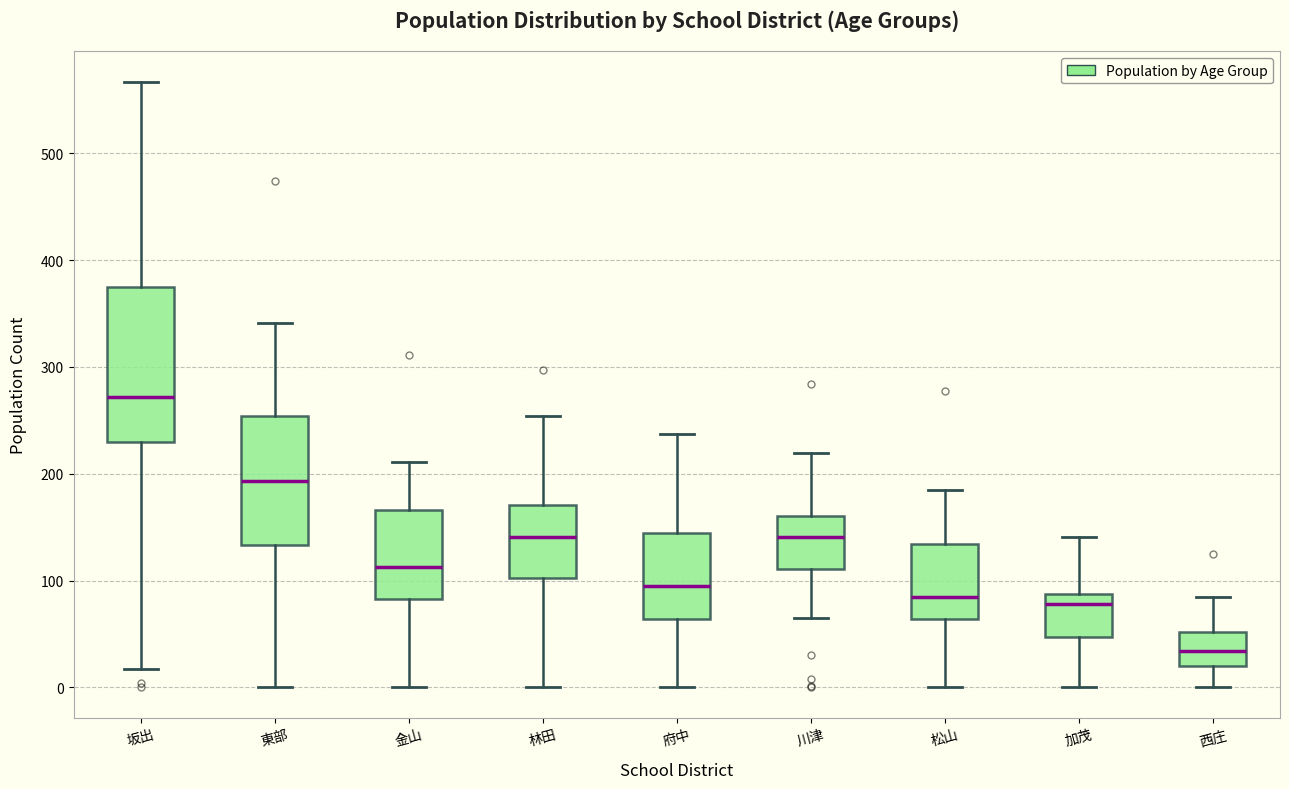

Which box is the tallest, from its lower edge to its upper edge?

坂出